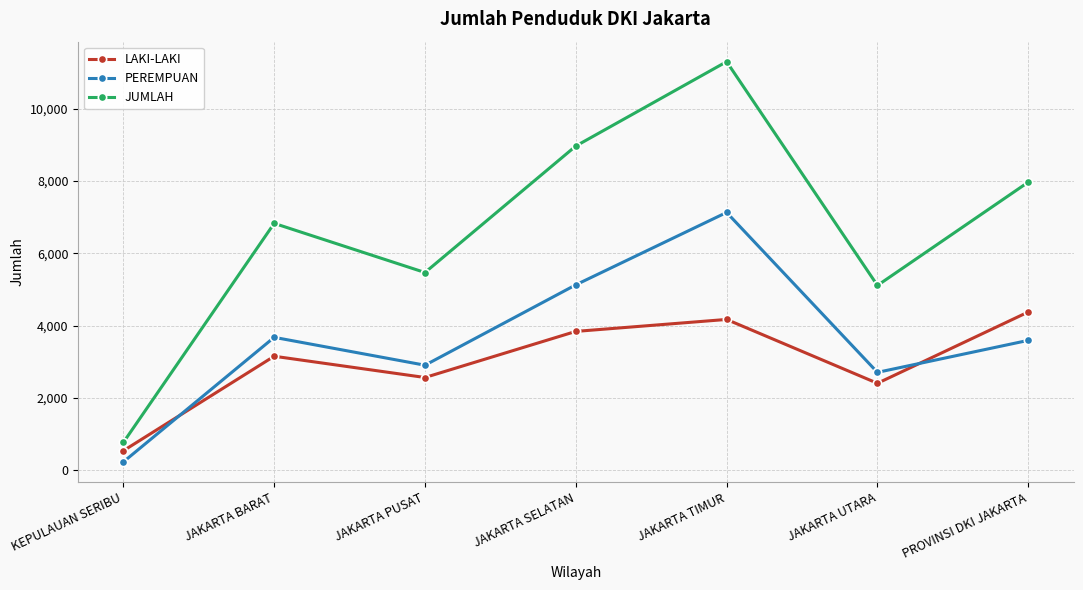

What is the smallest value displayed?

229